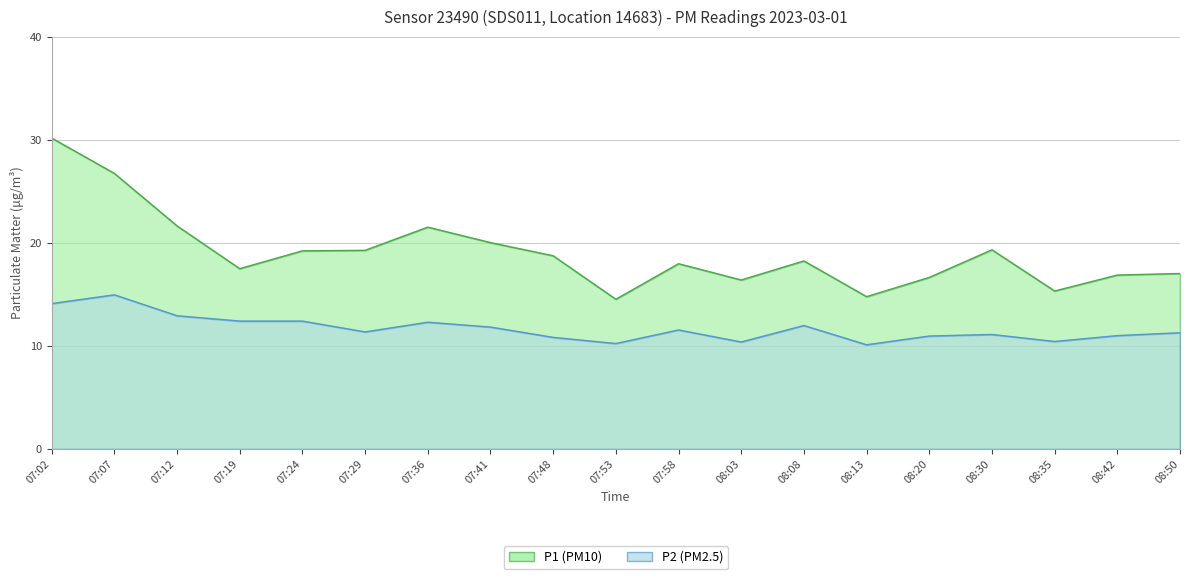

What is the maximum value for P1?

30.2